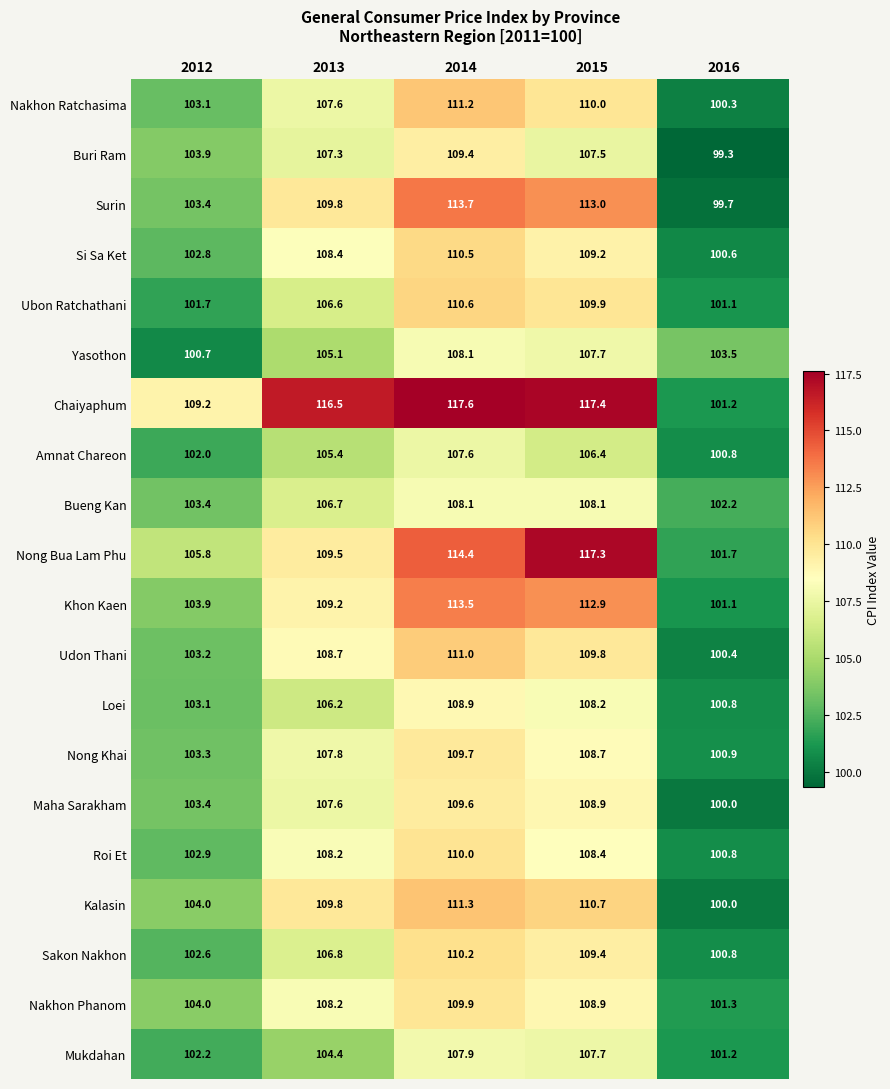

True or false: Surin has a value of 136.5 at 2012.

False